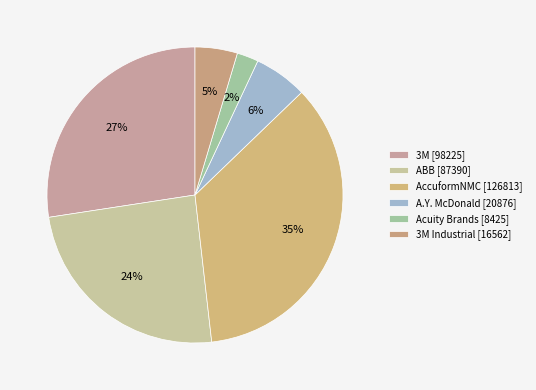

How many segments does this pie chart have?

6